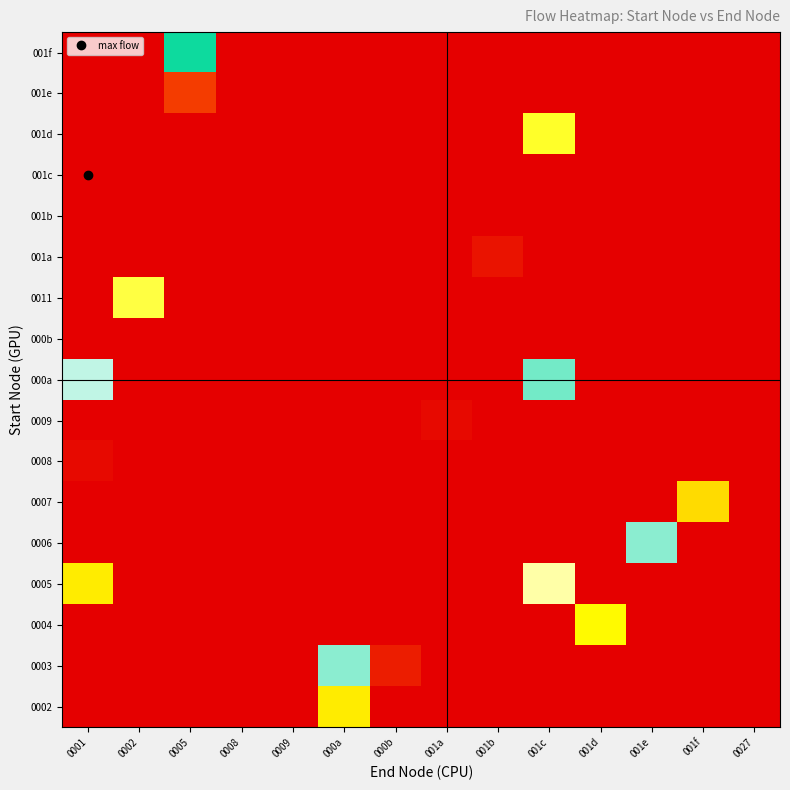

Between 000a and 001a, which is larger?

000a